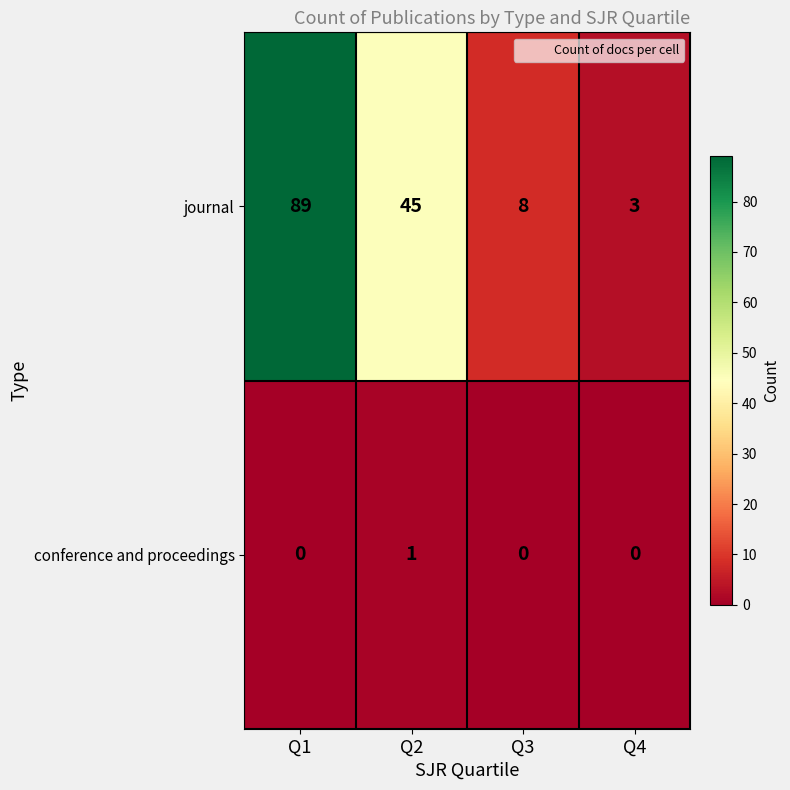

What is the difference between the maximum and minimum values in the journal series?

86